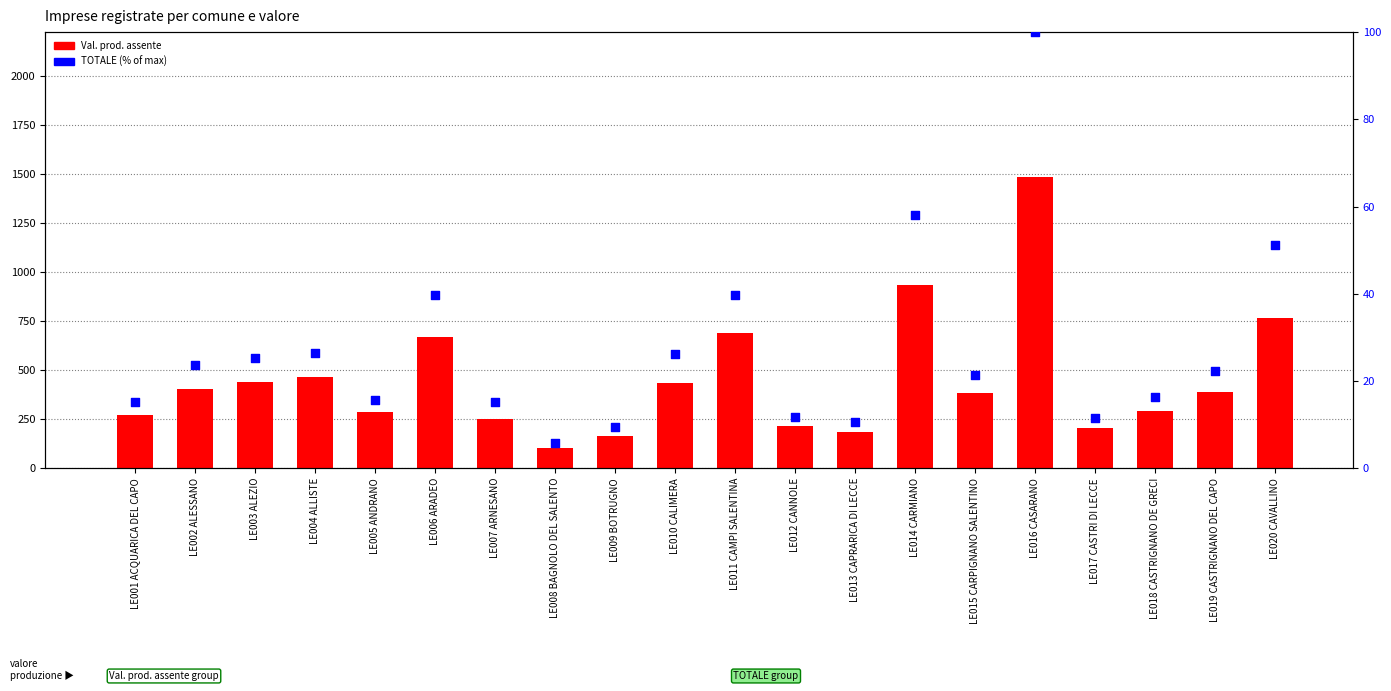

Which series contains the highest Y value?

Val. prod. assente